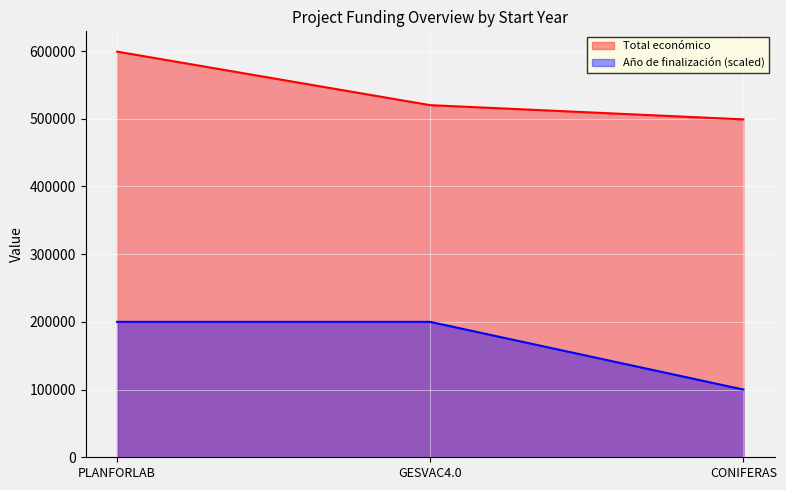

What is the value of the Total económico point at the 1st from the left?

599134